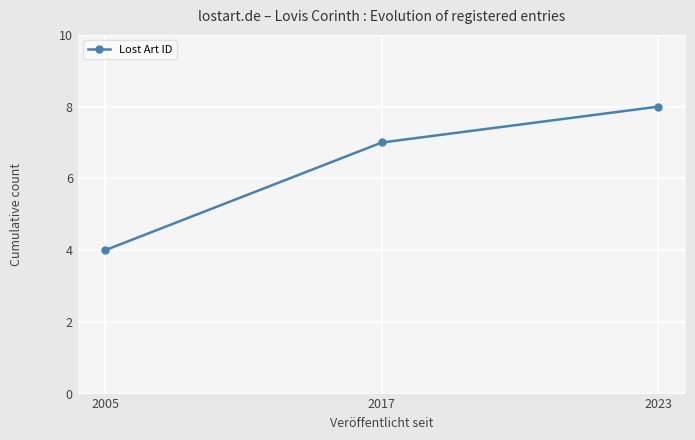

What is the maximum value shown in the chart?

8